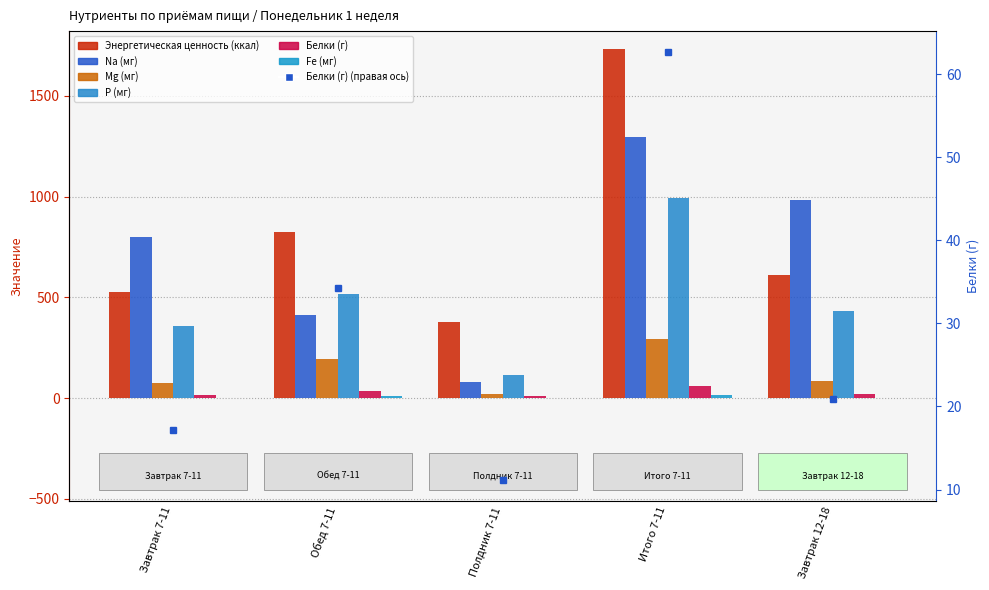

What value does the Mg (мг) series have at Завтрак 7-11?

76.0